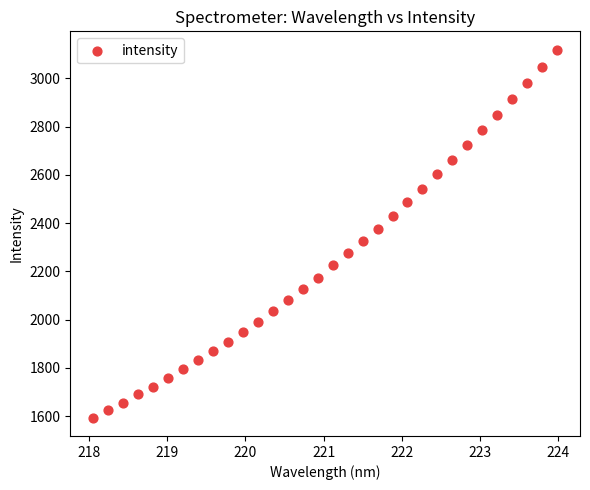

What is the range of X values (max minus min)?

5.9